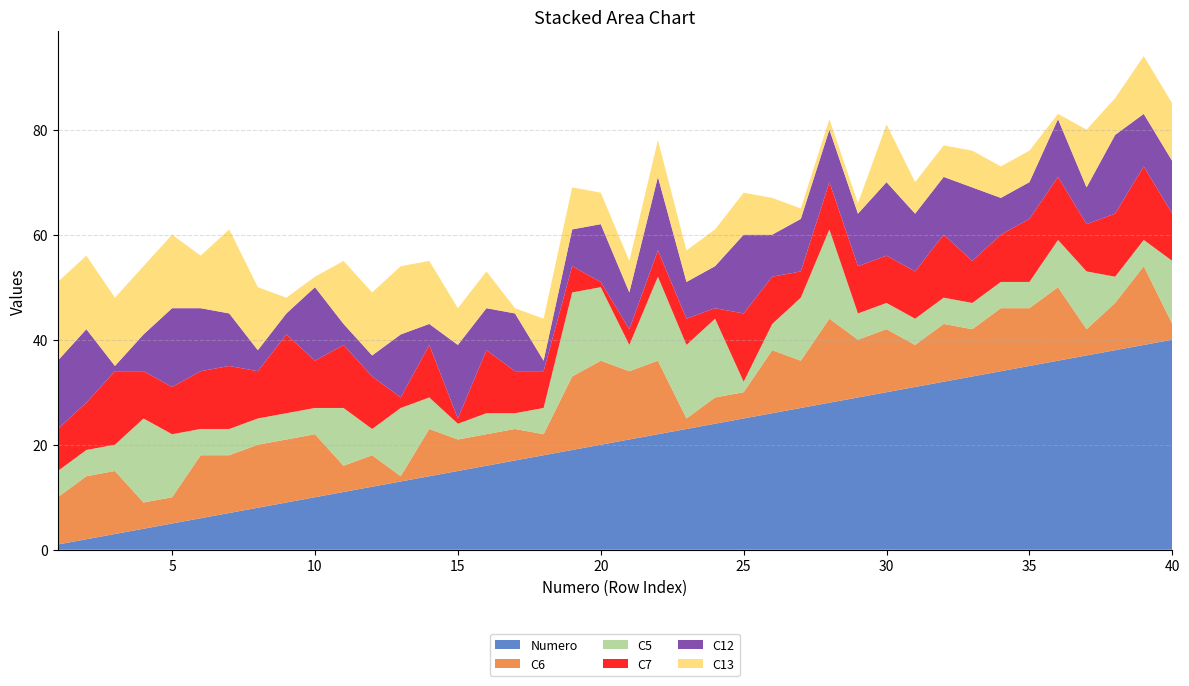

Reading right to left, list all the values displayed in this chart.

Numero: 40	39	38	37	36	35	34	33	32	31	30	29	28	27	26	25	24	23	22	21	20	19	18	17	16	15	14	13	12	11	10	9	8	7	6	5	4	3	2	1
C6: 3	15	9	5	14	11	12	9	11	8	12	11	16	9	12	5	5	2	14	13	16	14	4	6	6	6	9	1	6	5	12	12	12	11	12	5	5	12	12	9
C5: 12	5	5	11	9	5	5	5	5	5	5	5	17	12	5	2	15	14	16	5	14	16	5	3	4	3	6	13	5	11	5	5	5	5	5	12	16	5	5	5
C7: 9	14	12	9	12	12	9	8	12	9	9	9	9	5	9	13	2	5	5	3	1	5	7	8	12	1	10	2	10	12	9	15	9	12	11	9	9	14	9	8
C12: 10	10	15	7	11	7	7	14	11	11	14	10	10	10	8	15	8	7	14	7	11	7	2	11	8	14	4	12	4	4	14	4	4	10	12	15	7	1	14	13
C13: 11	11	7	11	1	6	6	7	6	6	11	2	2	2	7	8	7	6	7	6	6	8	8	1	7	7	12	13	12	12	2	3	12	16	10	14	13	13	14	15